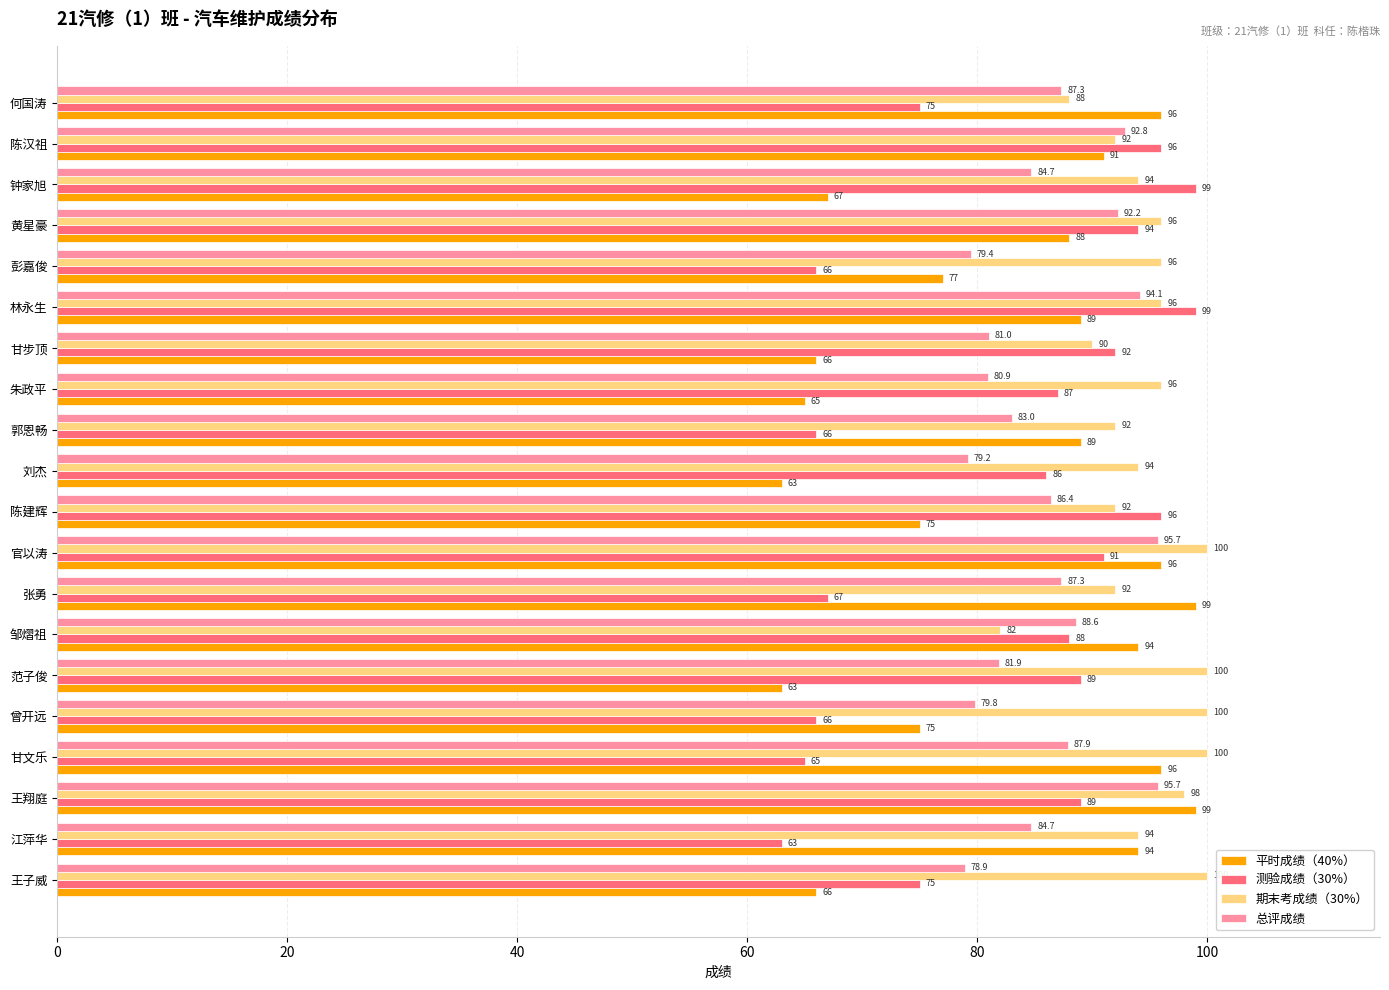

What is the sum of the 平时成绩（40%） values at 林永生 and 何国涛?

185.0